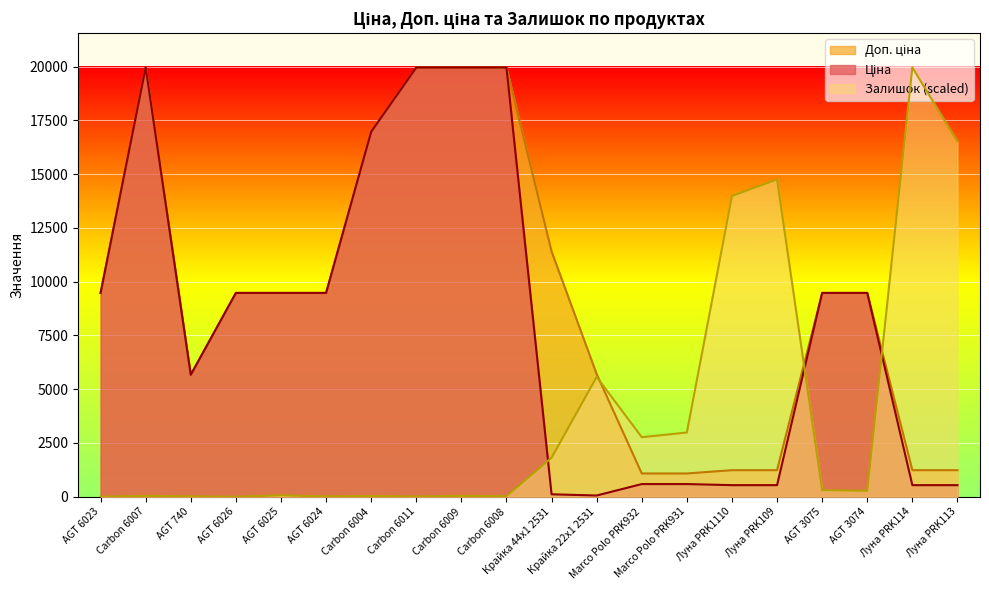

Between AGT 6023 and Carbon 6009, which is larger?

Carbon 6009